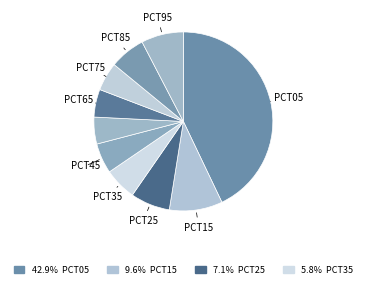

What is the smallest slice in the pie chart?

pct55